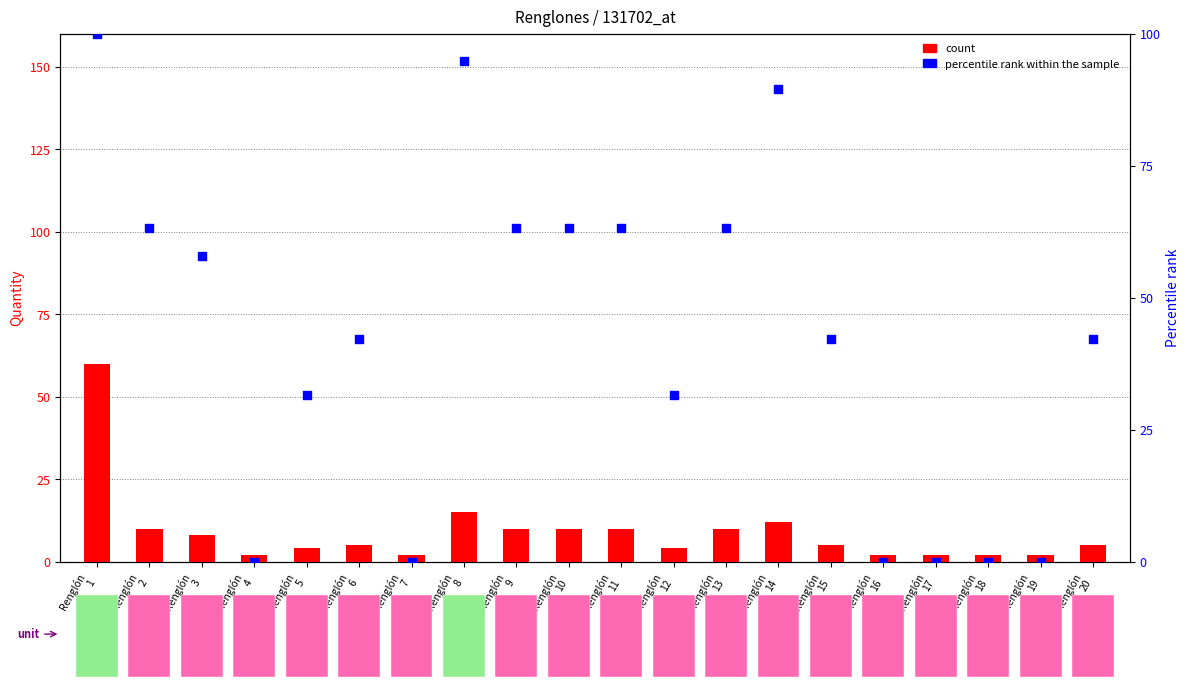

Which series has the largest total across all categories?

percentile rank within the sample